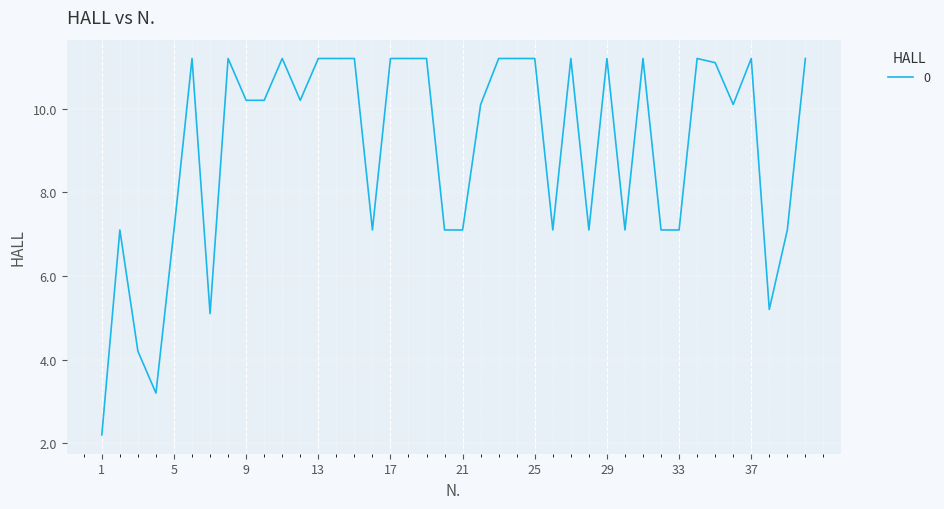

What is the difference between the maximum and minimum values?

9.0